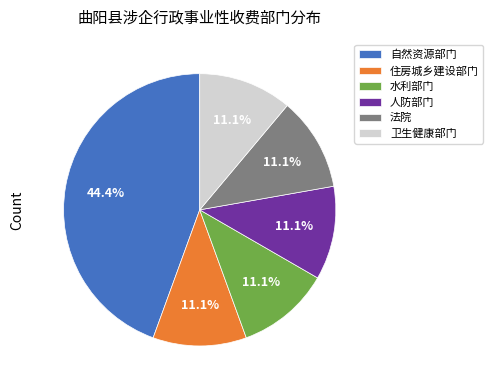

What is the ratio of the value at 人防部门 to the value at 法院?

1.0